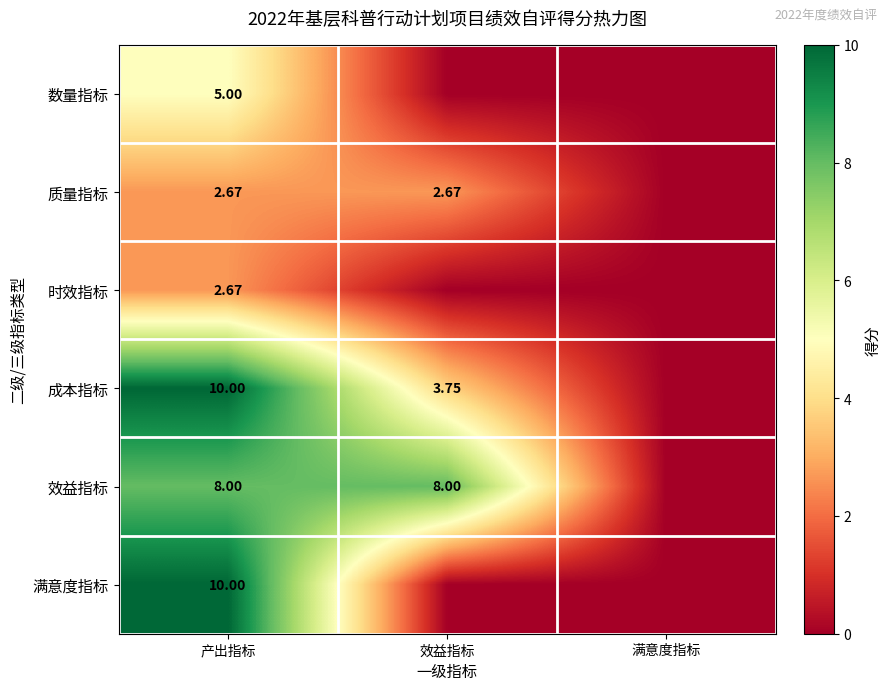

How many 时效指标 values are between 0 and 2?

2